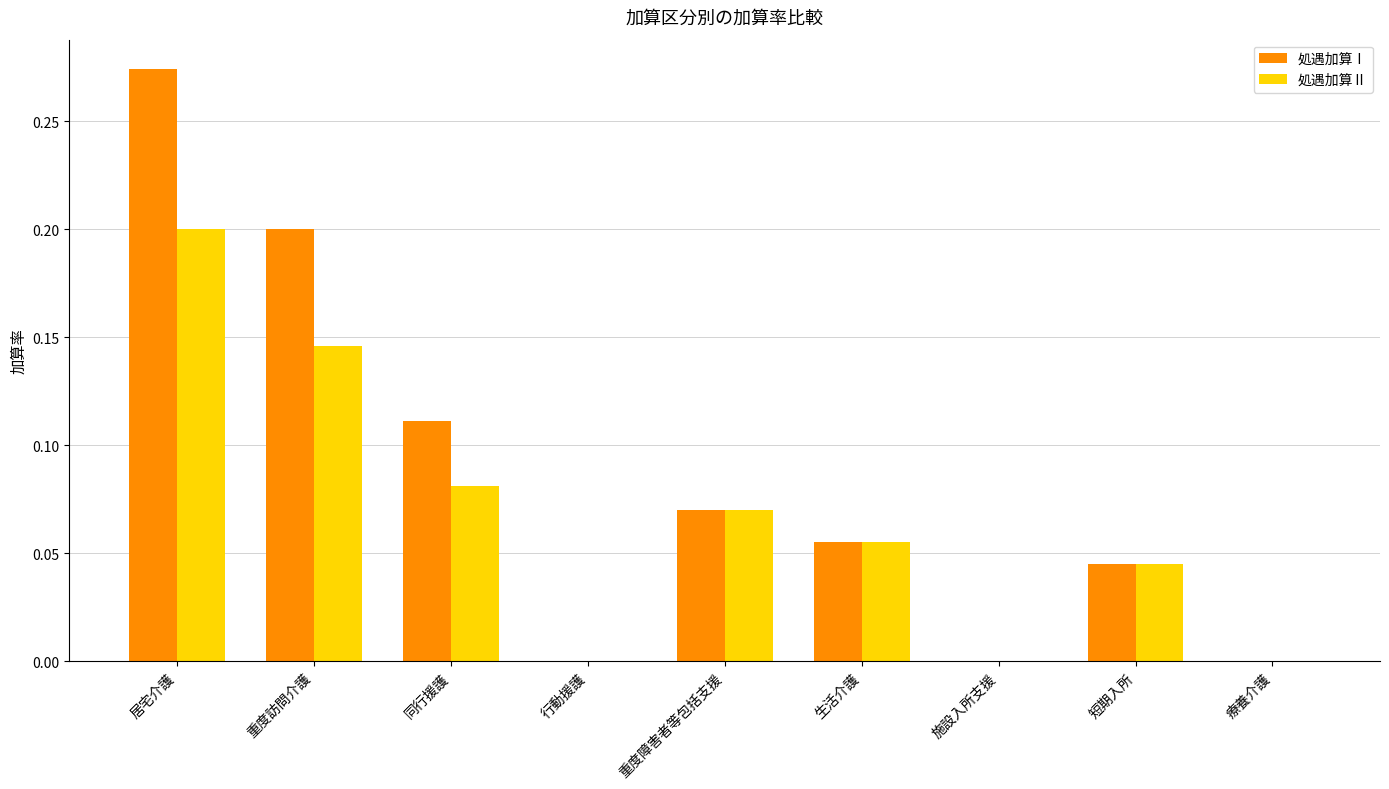

Which series changed the most between 重度訪問介護 and 同行援護?

処遇加算Ⅰ